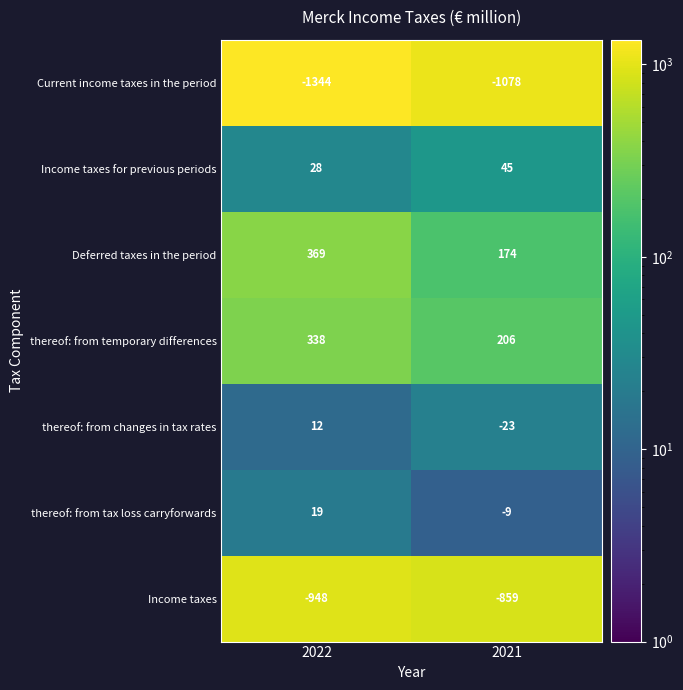

Rank the series at 2022 from highest to lowest value.

Deferred taxes in the period, thereof: from temporary differences, Income taxes for previous periods, thereof: from tax loss carryforwards, thereof: from changes in tax rates, Income taxes, Current income taxes in the period